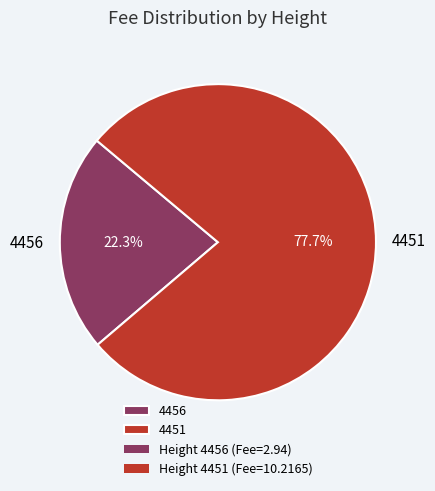

To the nearest percent, what percentage of the pie is 4456?

22%